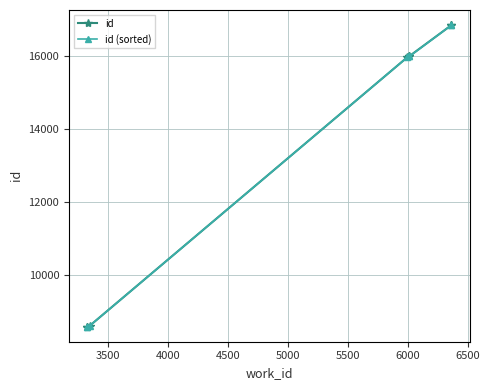

Is this an area chart (filled region under the line)?

No